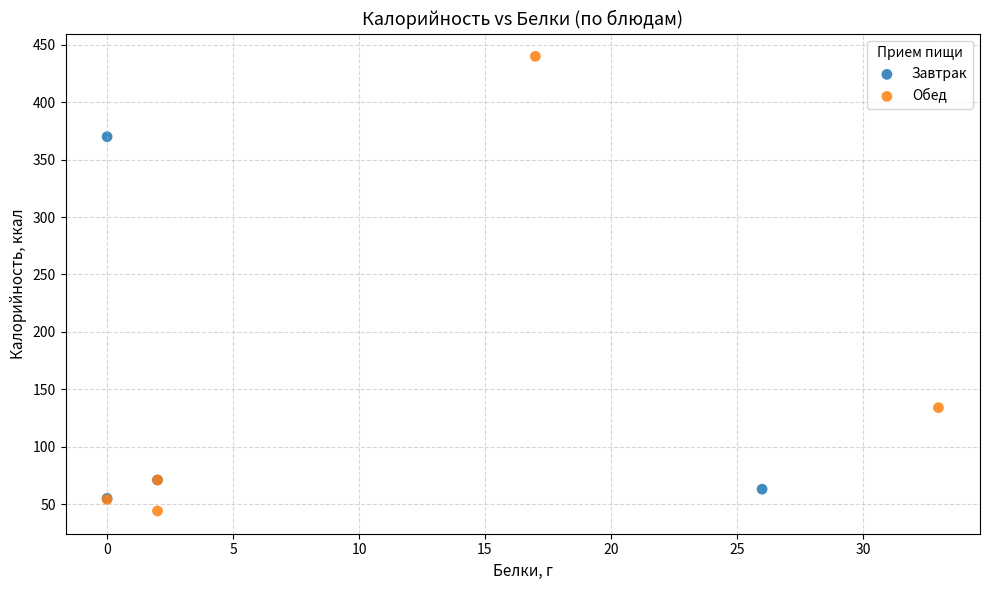

Which series reaches the maximum Y coordinate?

Обед